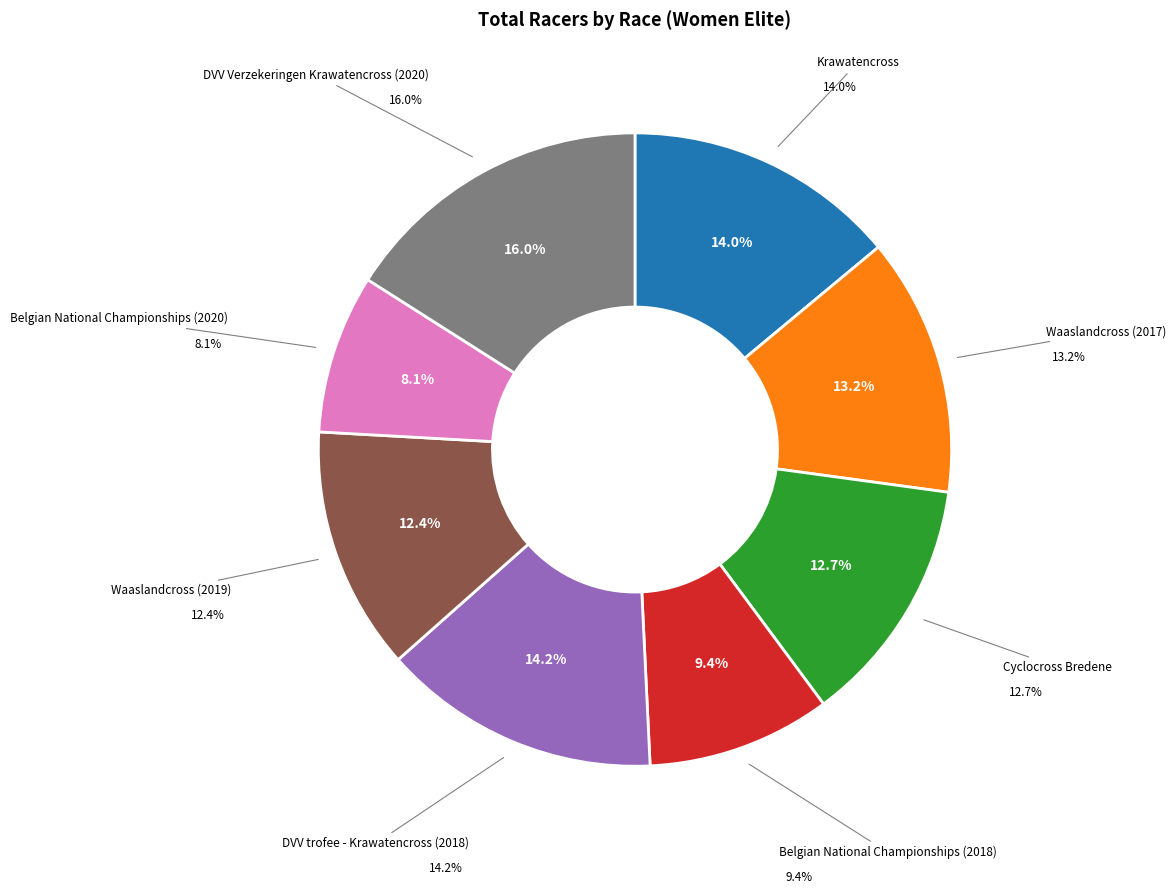

What is the smallest slice in the pie chart?

Belgian National Championships (2020)